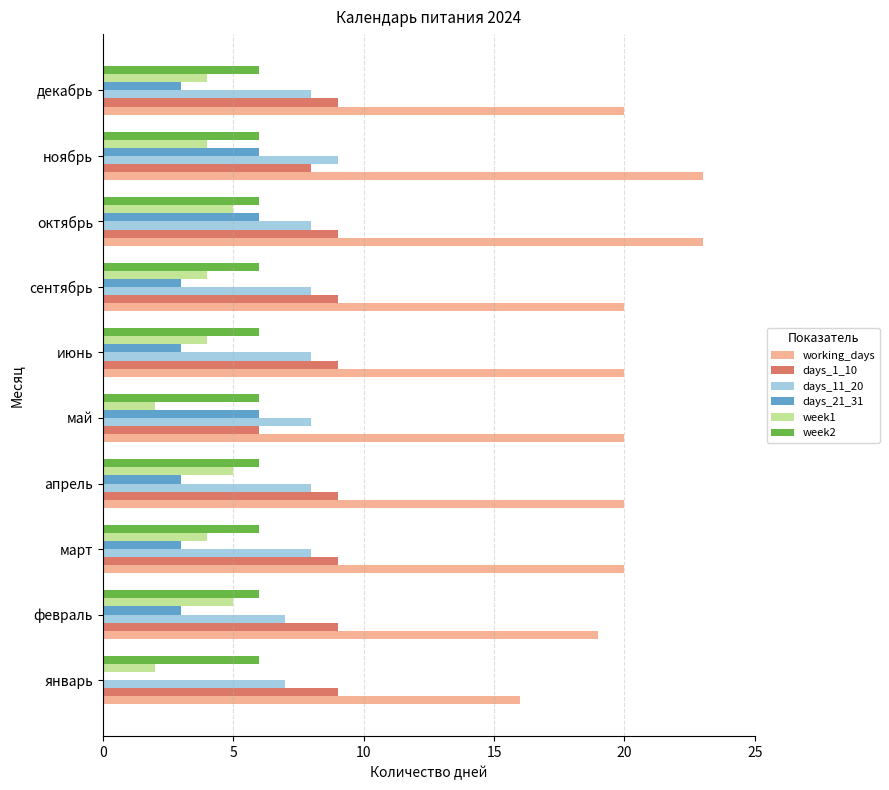

The value of days_1_10 at апрель is 16. True or false?

False